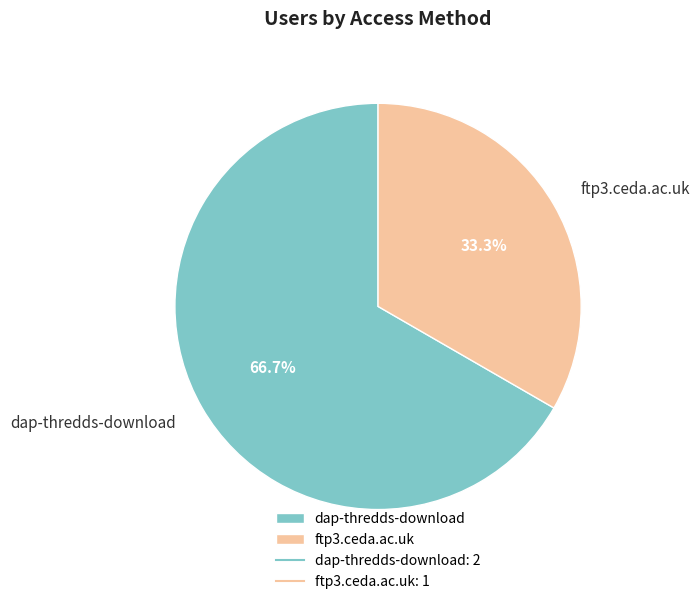

How many slices are in this pie chart?

2